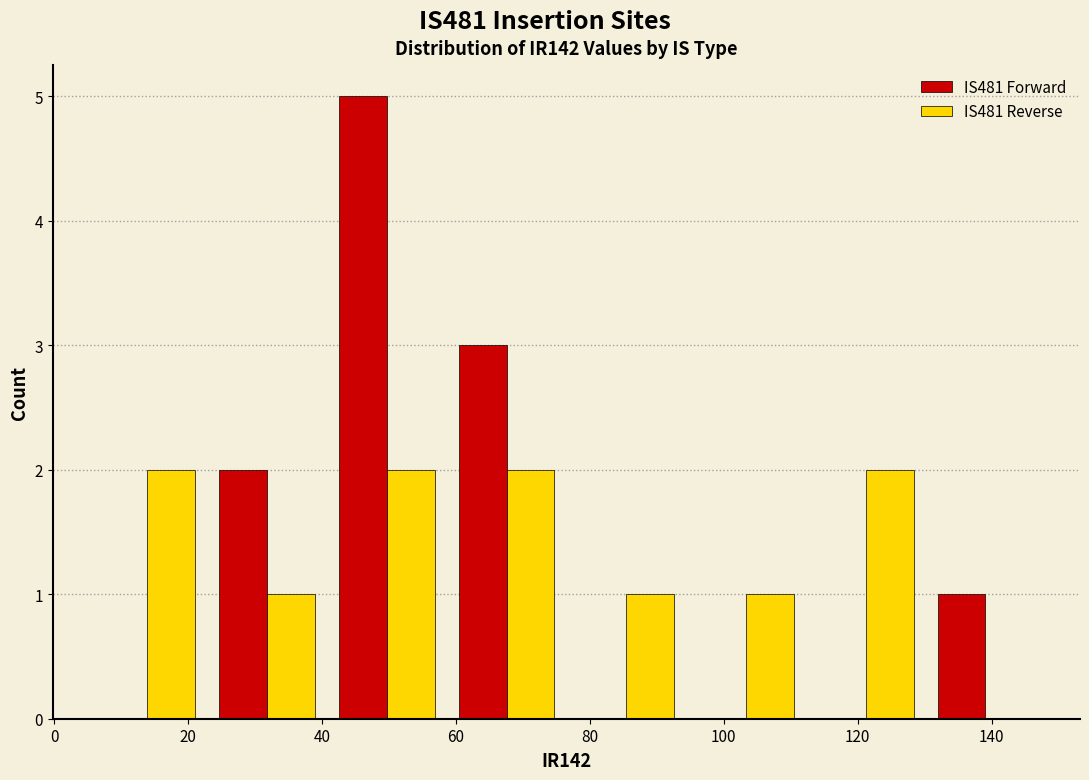

In the IS481 Forward series, which range on the x-axis has the tallest bar?

40 to 58